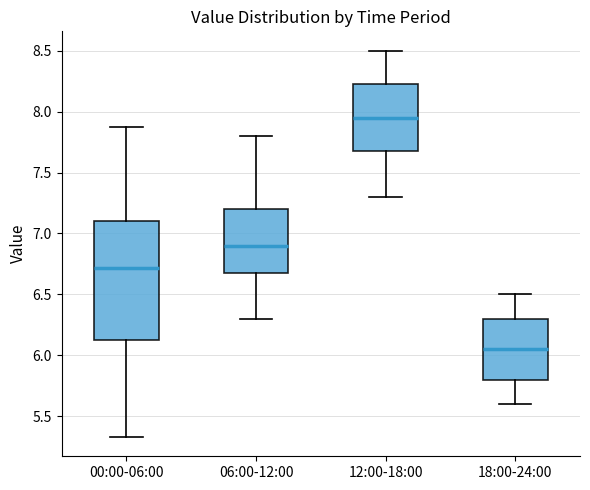

Where is the upper edge of the box for 00:00-06:00 on the y-axis? The values are not printed on the chart, so give them approximately, as read against the axis.

7.10